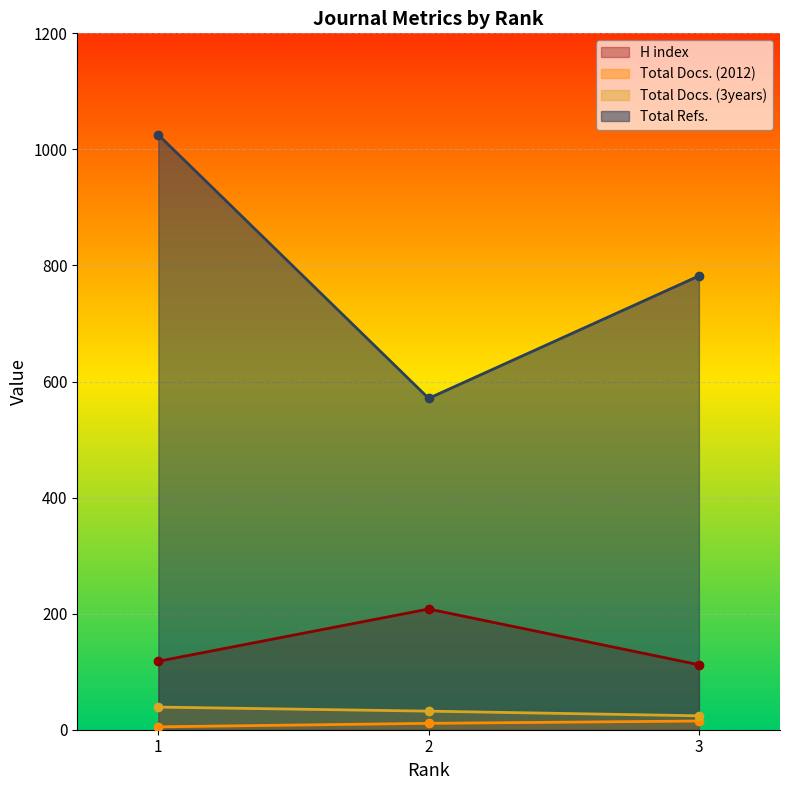

Reading left to right, what are all the values shown in this chart?

H index: 1=118	2=208	3=112
Total Docs. (2012): 1=5	2=11	3=15
Total Docs. (3years): 1=39	2=32	3=24
Total Refs.: 1=1025	2=571	3=782